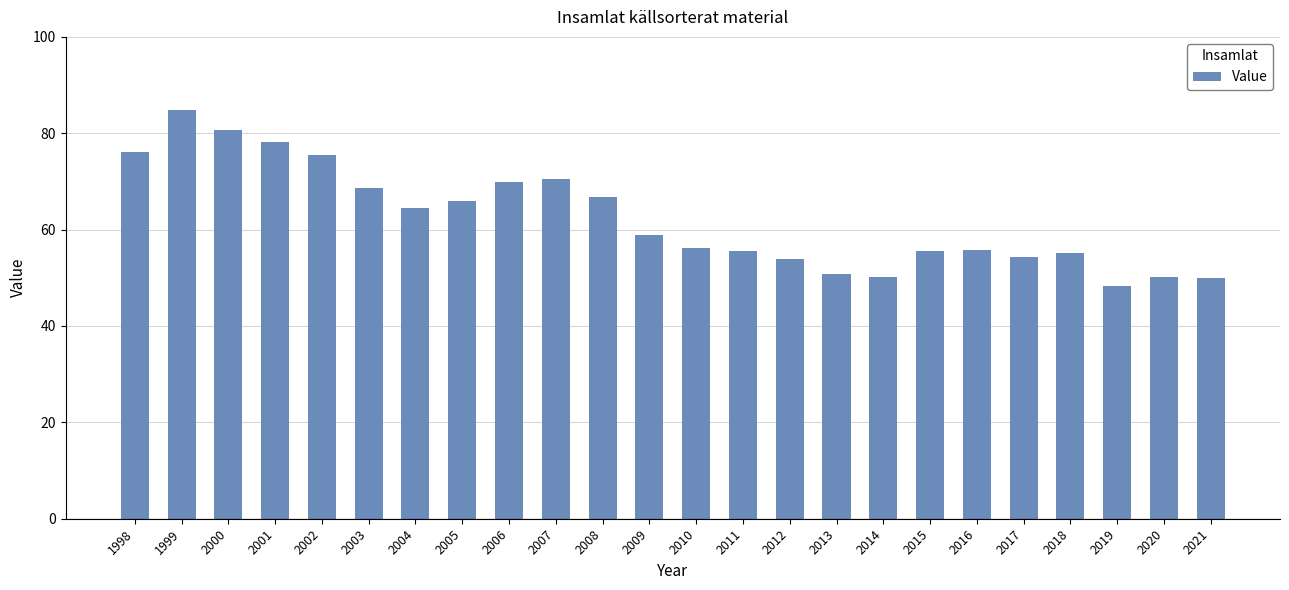

Which has a higher value, 2010 or 2020?

2010